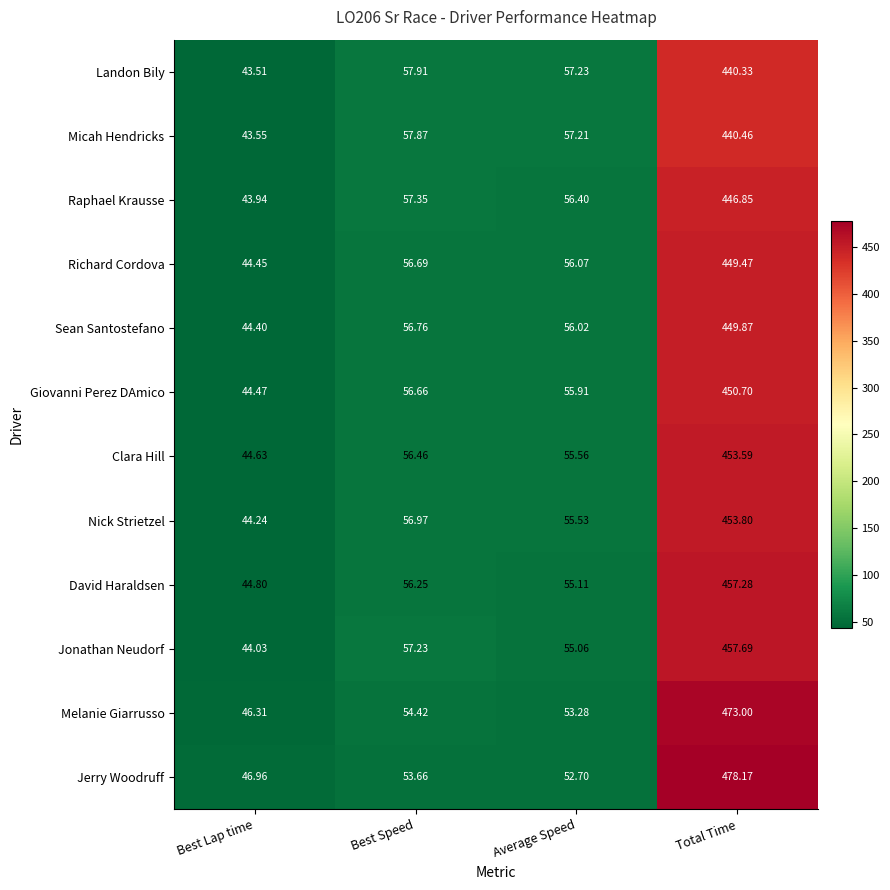

What is the spread (max minus min) of values at Average Speed?

4.5